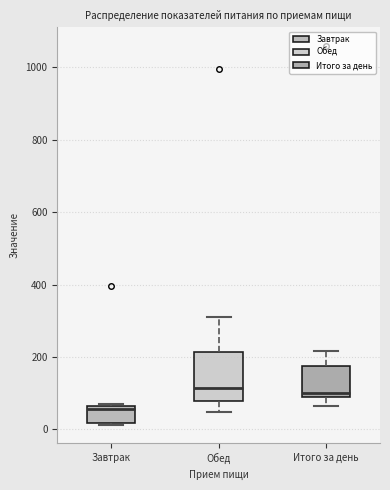

Reading left to right, transcribe this box plot: for each box, give where its median line is, the range the box spans, and where its two whiskers end, as read against the y-axis. The values are not printed on the chart, so give them approximately, as read against the axis.

Завтрак: median 60 (just below the box's upper edge), box 20 to 60, whiskers 20 to 80
Обед: median 120, box 80 to 220, whiskers 40 to 320
Итого за день: median 100 (just above the box's lower edge), box 100 to 180, whiskers 60 to 220